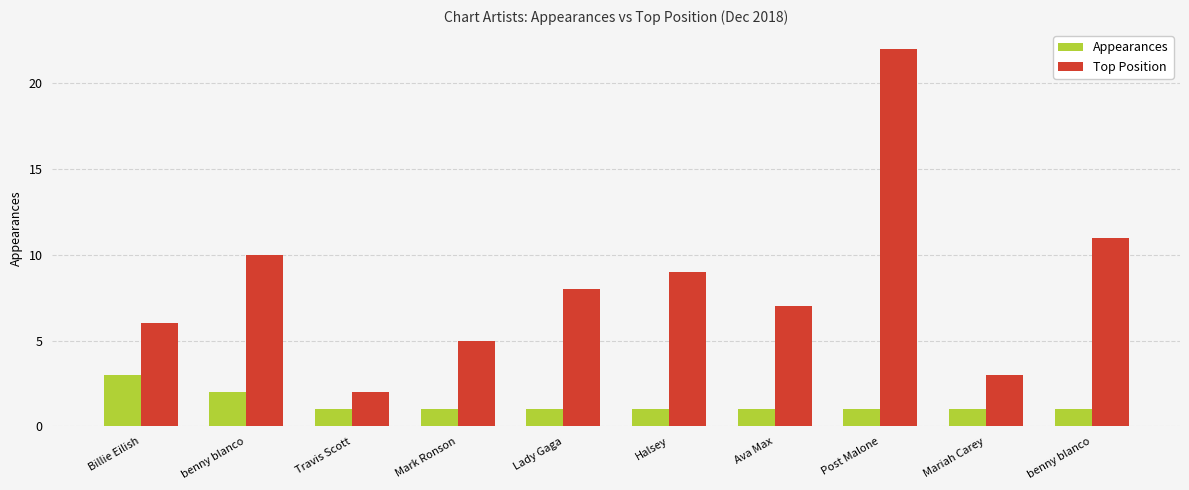

What is the minimum value shown in the chart?

1